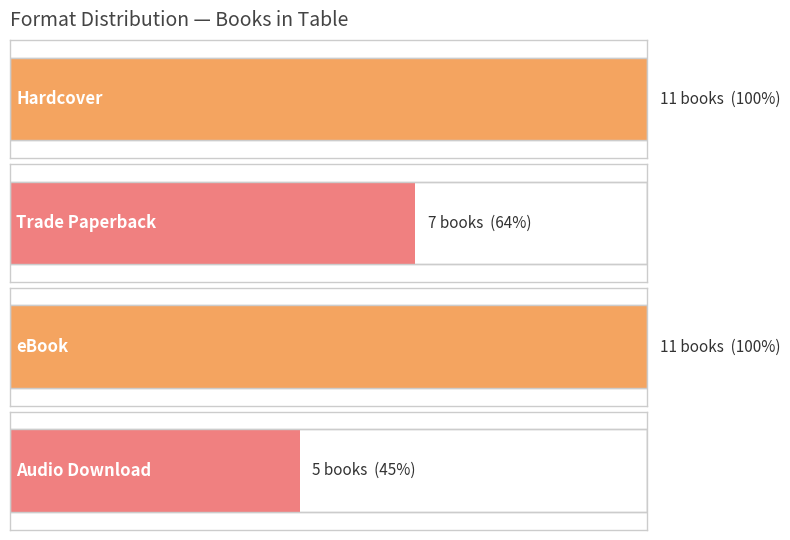

What is the ratio of the value at Trade Paperback to the value at Audio Download?

1.4